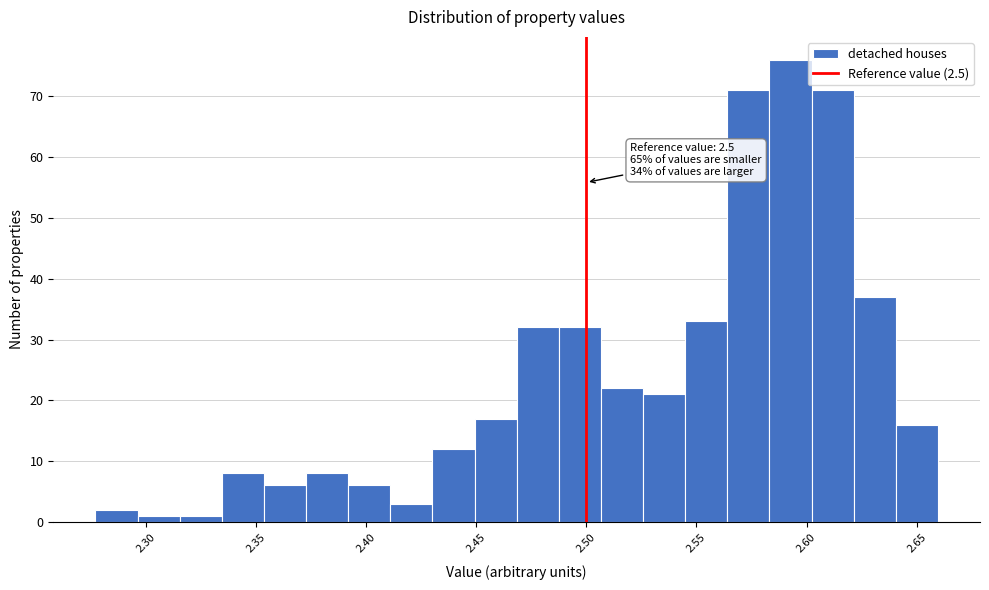

Around what value on the x-axis is the tallest bar? Give the approximate position of its centre, as read against the axis.

2.595